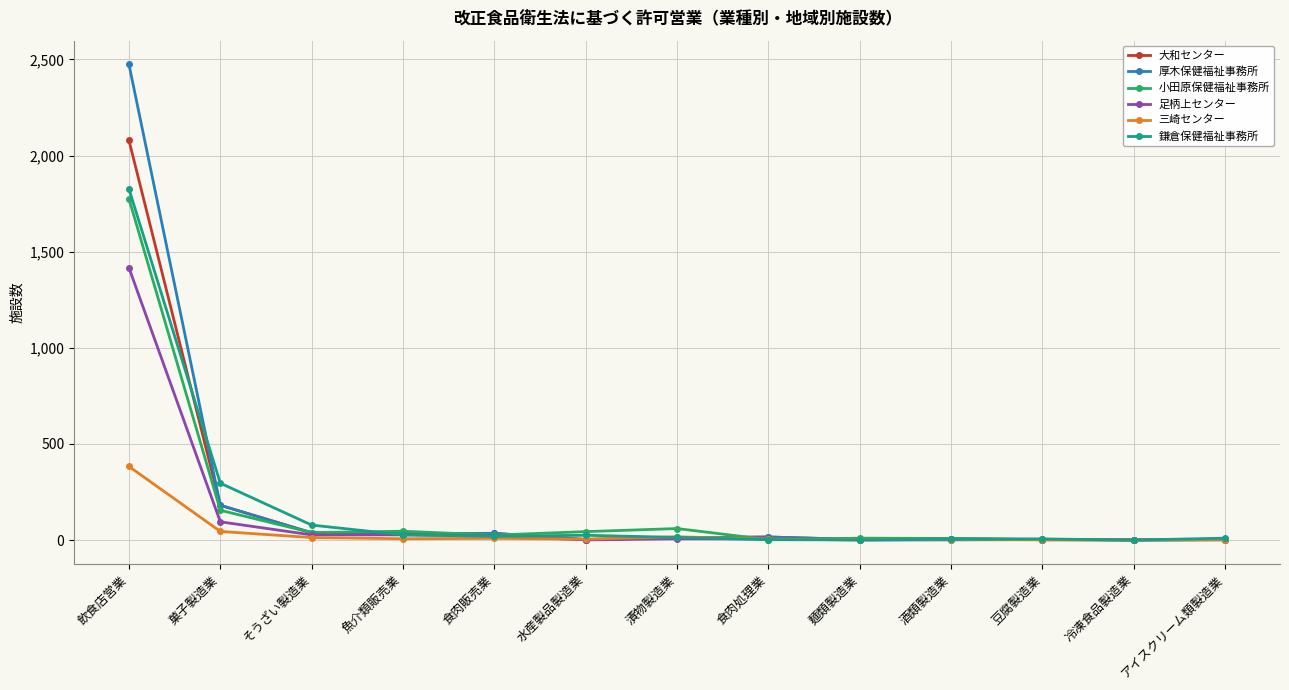

Which series has the widest spread of values?

厚木保健福祉事務所